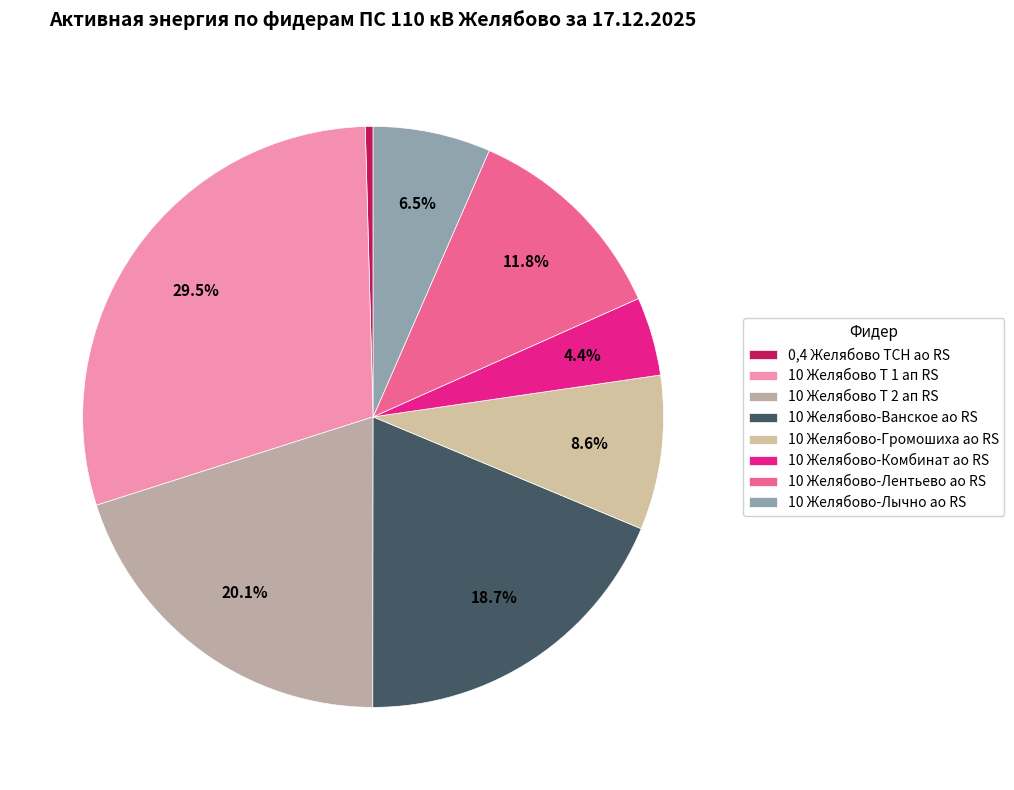

Count the number of slices in the pie.

8